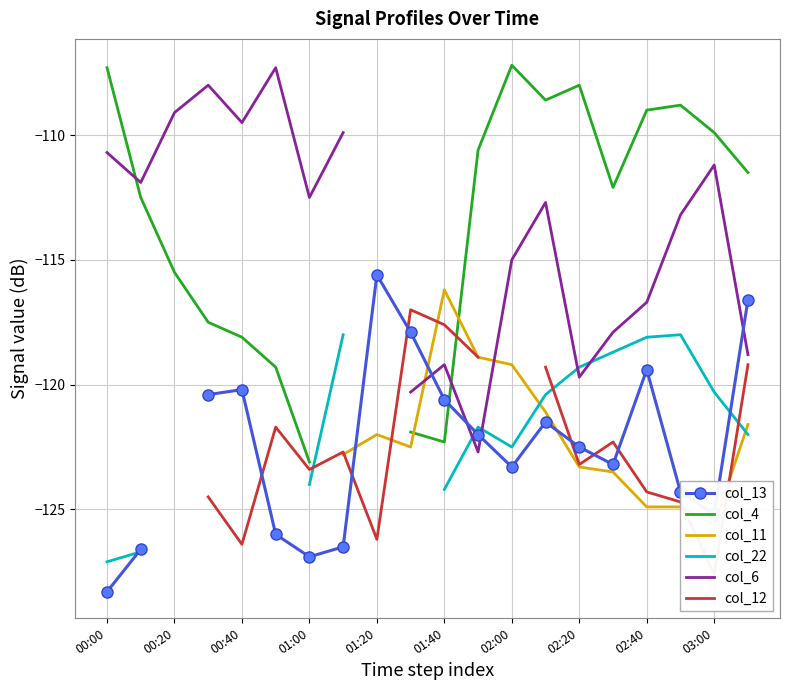

How many values in the col_4 series exceed -112?

9